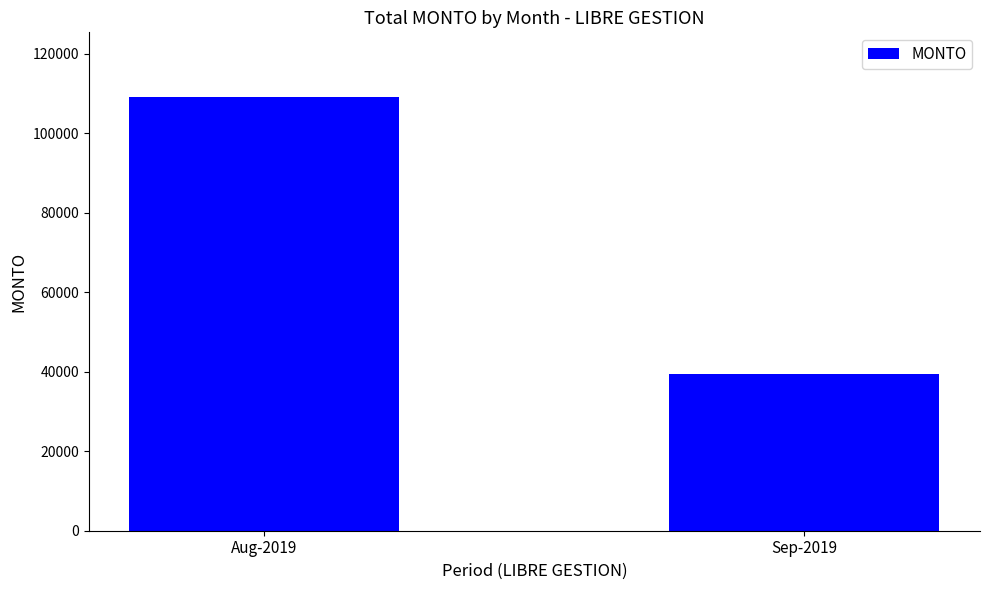

Rank the categories by value from lowest to highest.

Sep-2019, Aug-2019